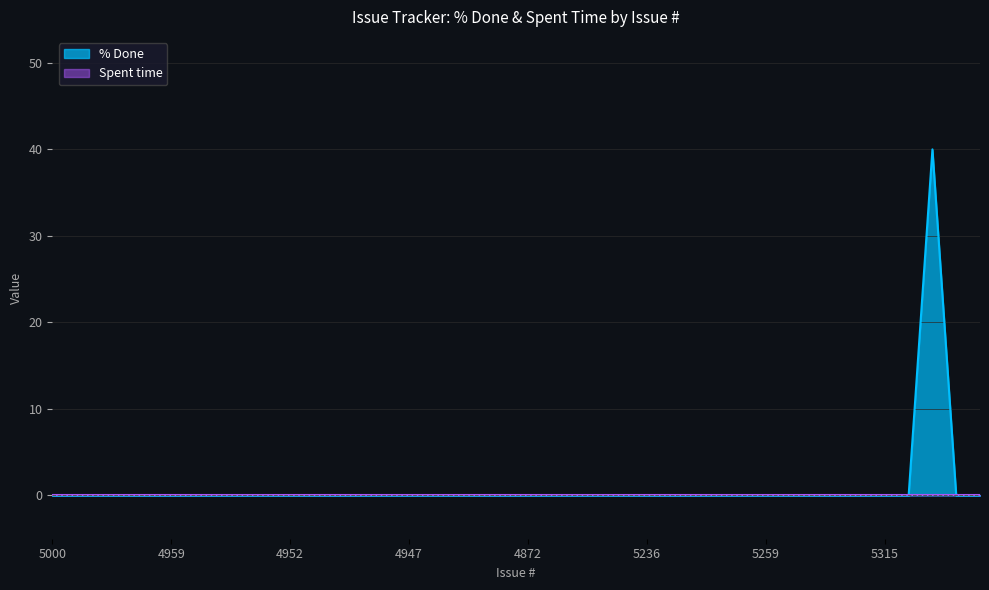

List the labels in order of value, largest first.

5327, 5000, 5260, 5328, 4960, 4993, 4959, 4958, 4956, 4954, 4873, 4952, 4951, 4950, 4949, 4948, 4947, 4945, 4940, 4937, 4936, 4872, 4868, 4866, 4901, 5225, 5236, 5235, 5256, 5255, 5257, 5259, 5258, 5265, 5263, 5306, 5315, 5321, 5339, 5340